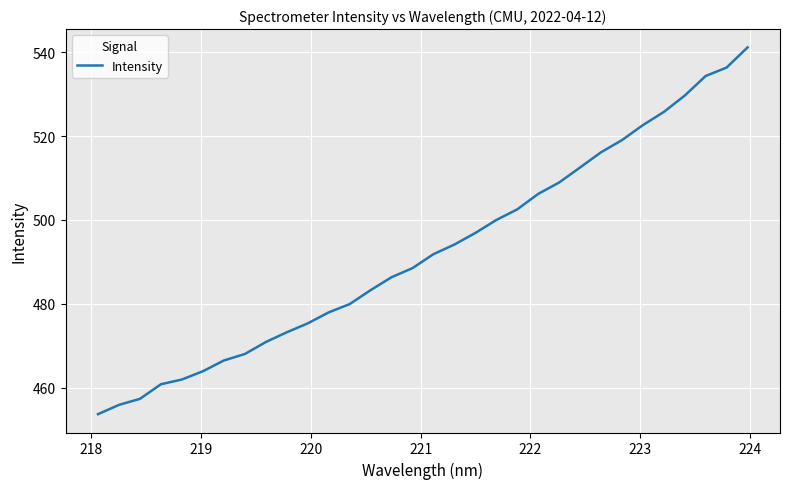

What is the minimum value shown in the chart?

453.7